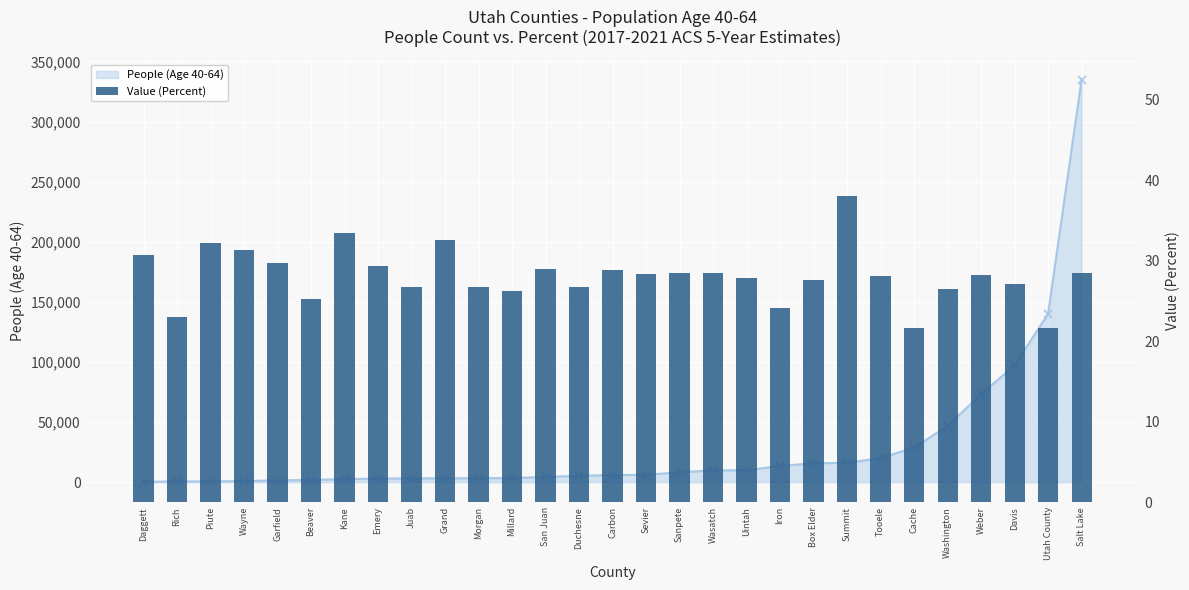

Reading left to right, what are all the values shown in this chart?

Daggett=30.7	Rich=23.0	Piute=32.2	Wayne=31.3	Garfield=29.7	Beaver=25.3	Kane=33.4	Emery=29.4	Juab=26.7	Grand=32.6	Morgan=26.7	Millard=26.2	San Juan=29.0	Duchesne=26.8	Carbon=28.8	Sevier=28.3	Sanpete=28.5	Wasatch=28.5	Uintah=27.8	Iron=24.1	Box Elder=27.6	Summit=38.0	Tooele=28.1	Cache=21.7	Washington=26.5	Weber=28.2	Davis=27.1	Utah County=21.6	Salt Lake=28.5